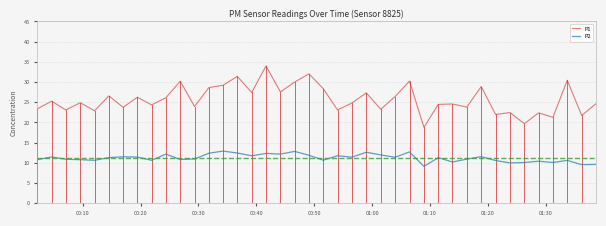

Which series has the largest range (max minus min)?

P1